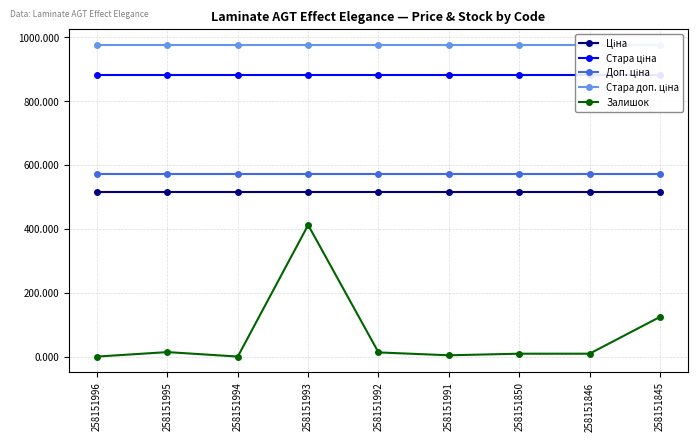

Which series has the widest spread of values?

Залишок